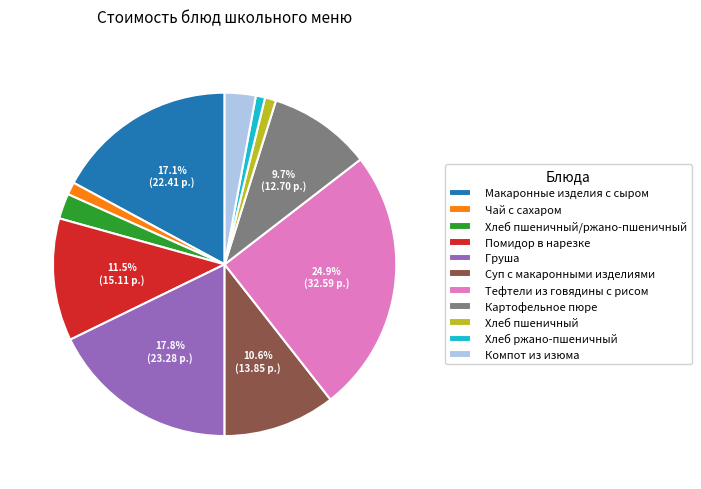

Does any single category account for the majority?

No